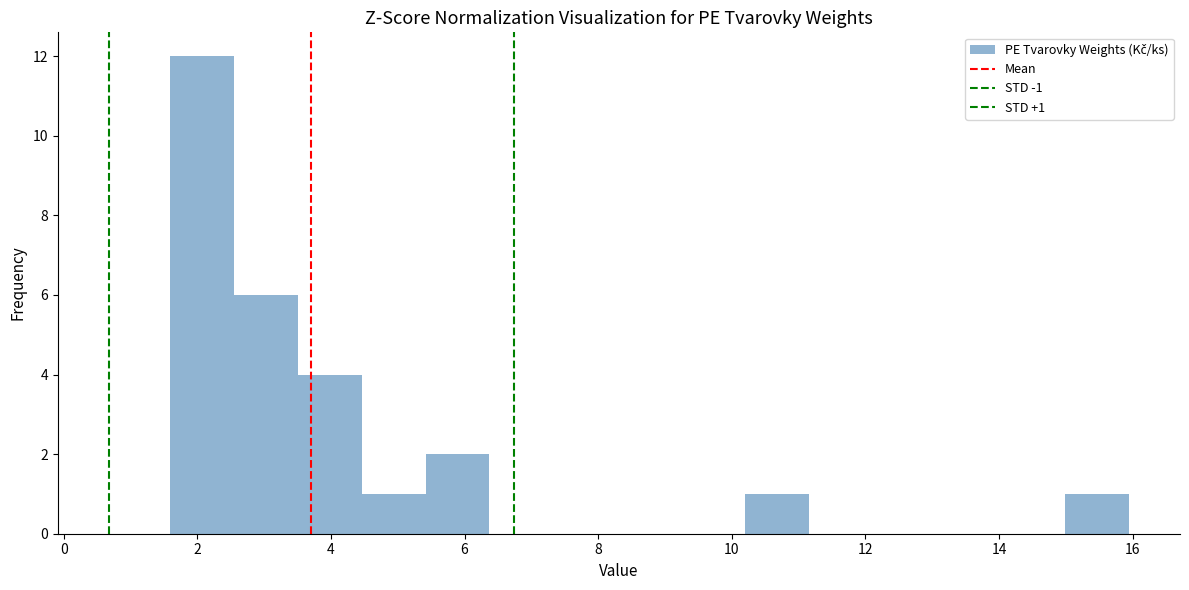

Over which range of the x-axis is the bar tallest?

1.6 to 2.6